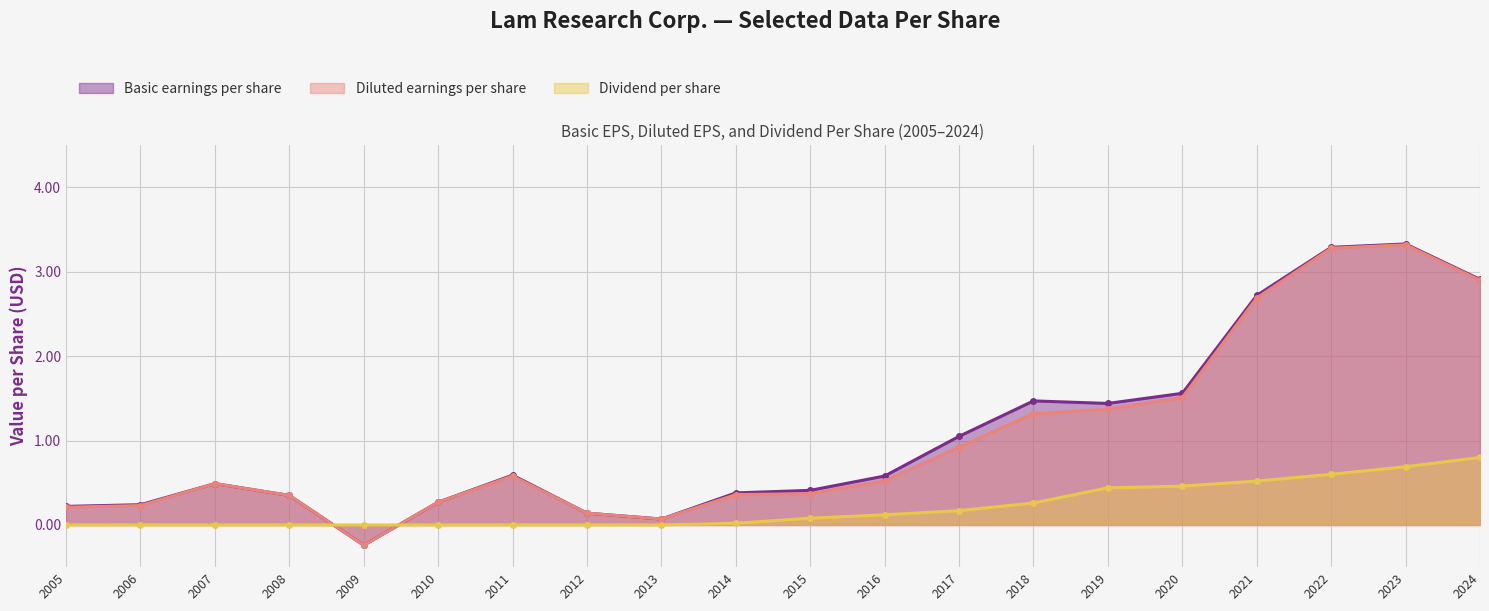

The Diluted earnings per share series shows 0.3 at 2010. True or false?

True